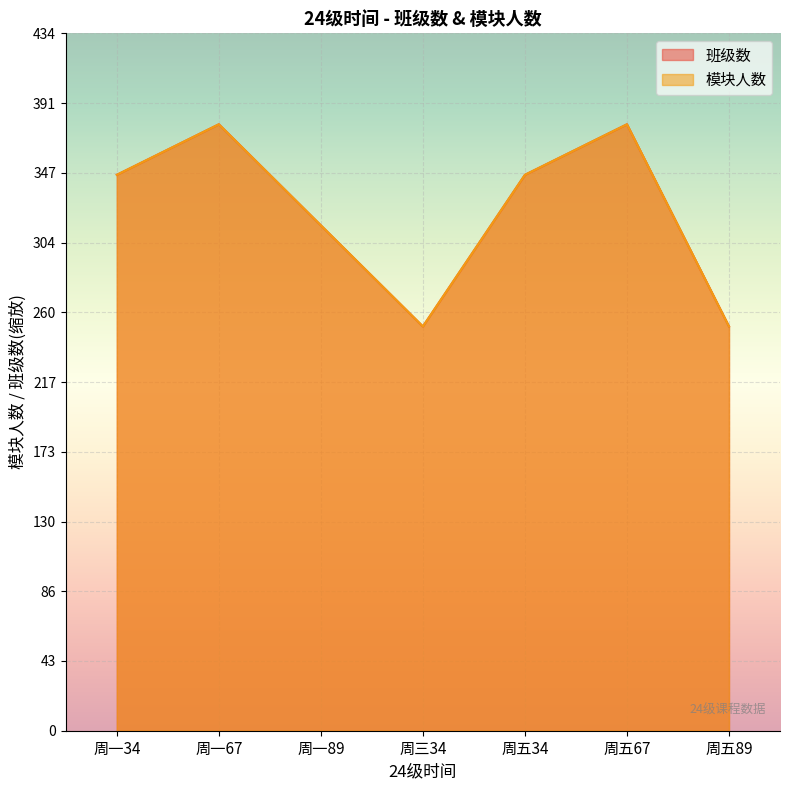

What is the highest value of the 模块人数 series?

377.8